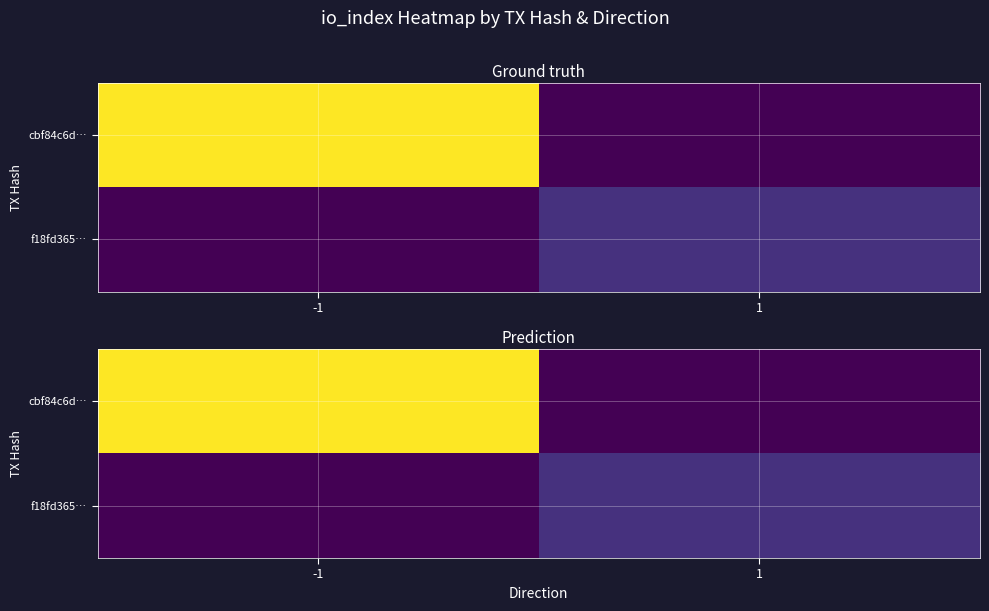

Rank the series by their average value, from lowest to highest.

f18fd365…, cbf84c6d…